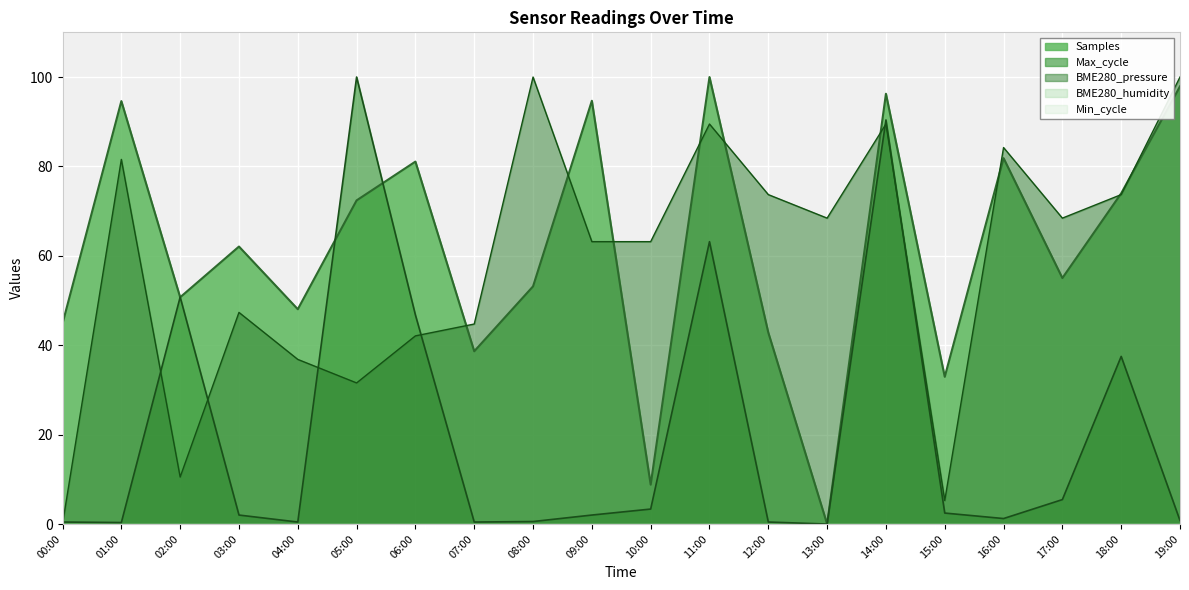

How many positive values does the Max_cycle series have?

19